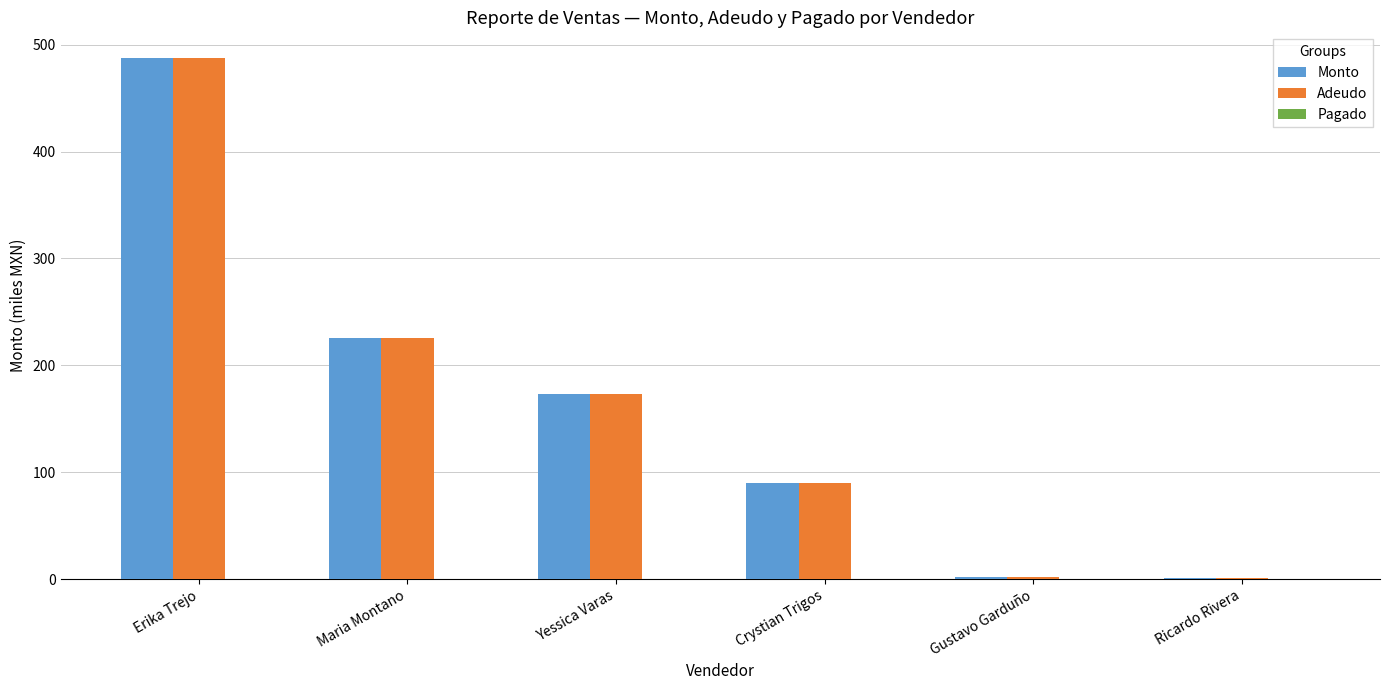

At which category is the sum across all series the highest?

Erika Trejo